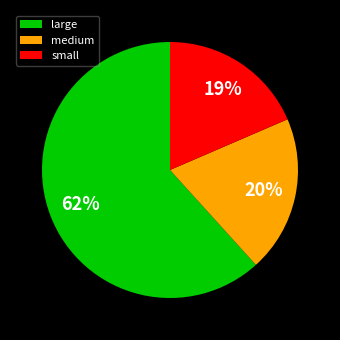

What is the smallest slice in the pie chart?

small